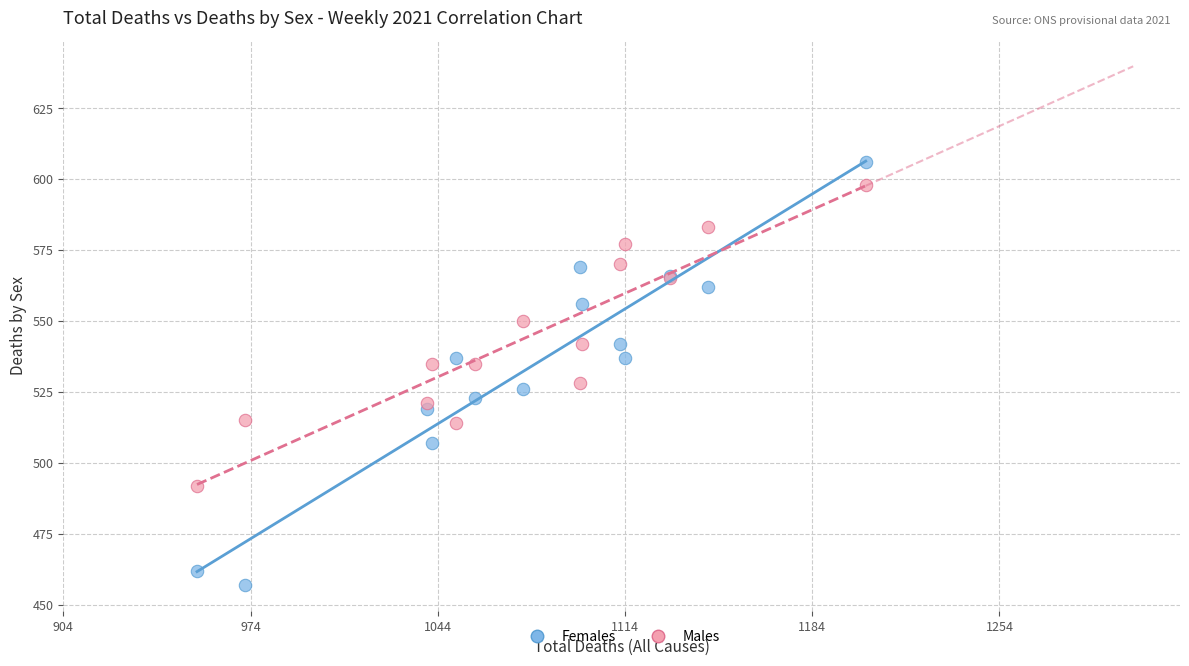

Which series has the largest Y range (max minus min)?

Females